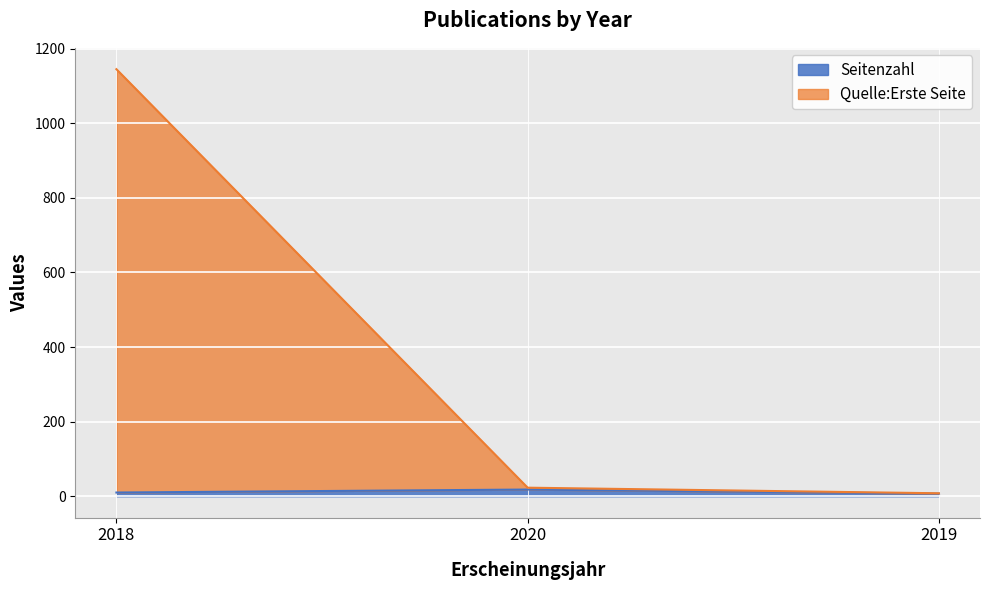

The Seitenzahl series shows 7 at 2020. True or false?

False